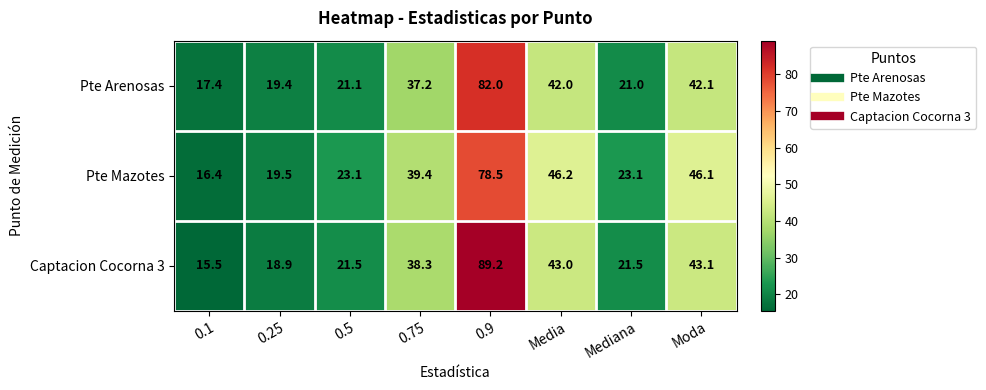

Reading left to right, what are all the values shown in this chart?

Pte Arenosas: 17.4	19.4	21.1	37.2	82.0	42.0	21.0	42.1
Pte Mazotes: 16.4	19.5	23.1	39.4	78.5	46.2	23.1	46.1
Captacion Cocorna 3: 15.5	18.9	21.5	38.3	89.2	43.0	21.5	43.1